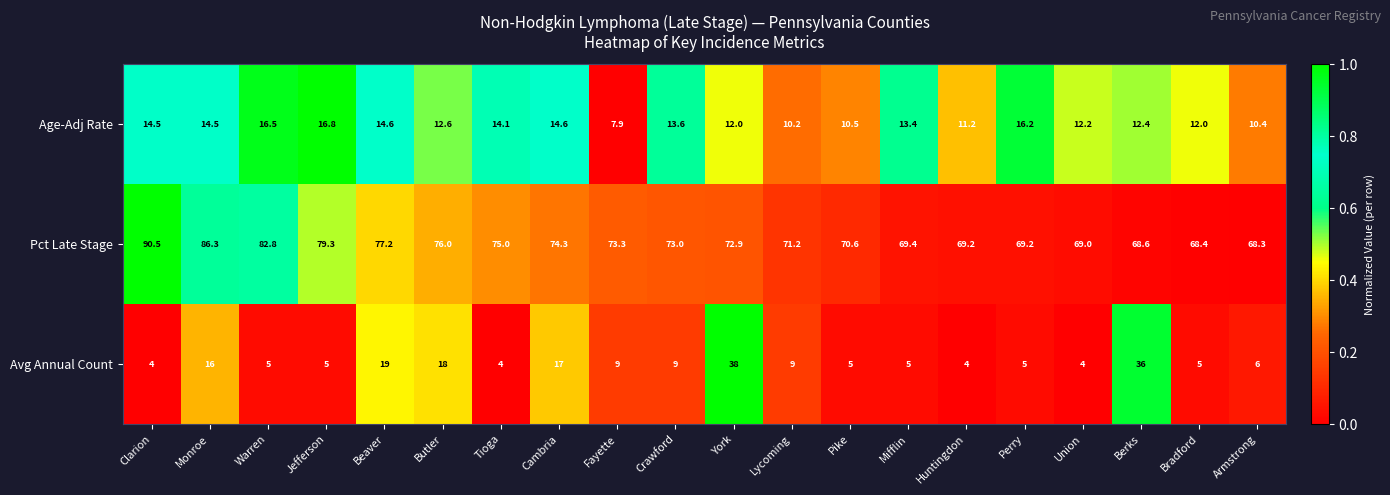

What is the sum of all Age-Adj Rate values?

260.2